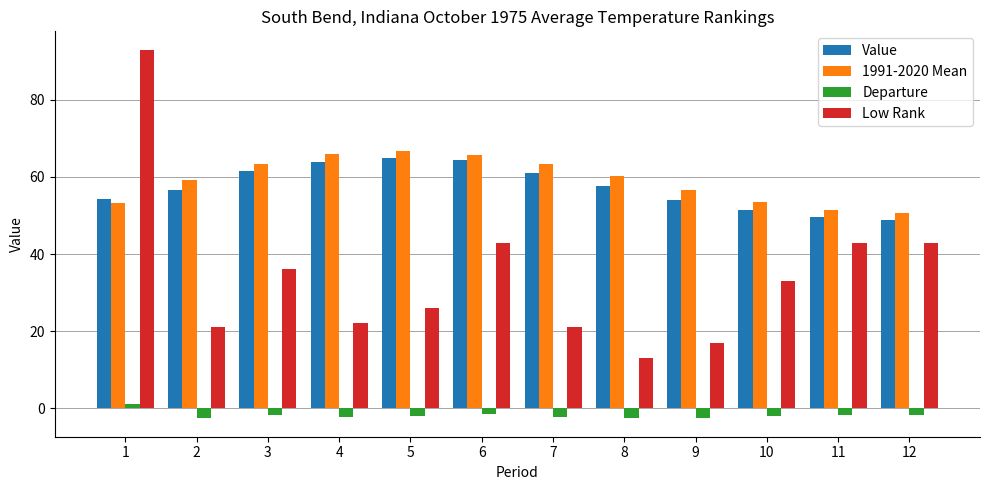

What is the difference between the second highest and minimum values in the 1991-2020 Mean series?

15.4